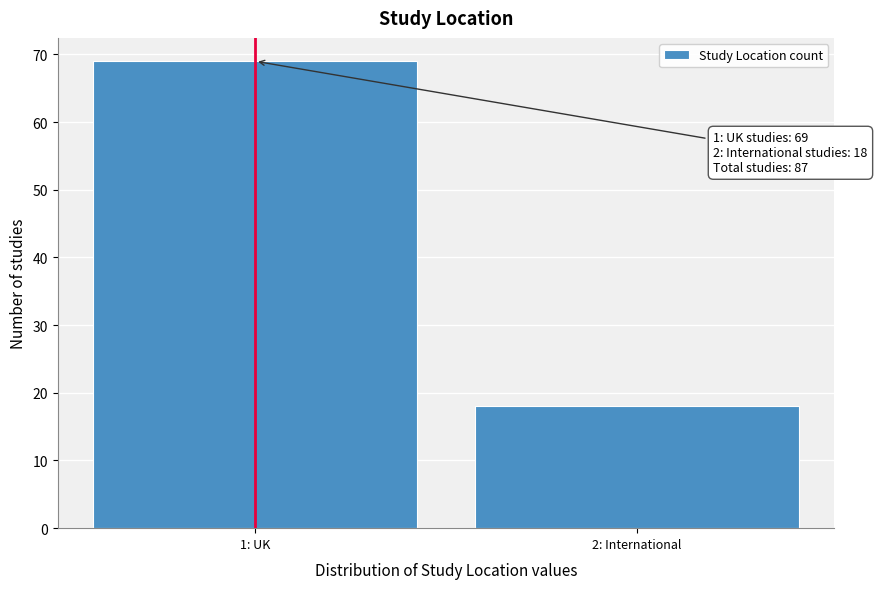

Reading right to left, extract all data points from this chart.

18	69